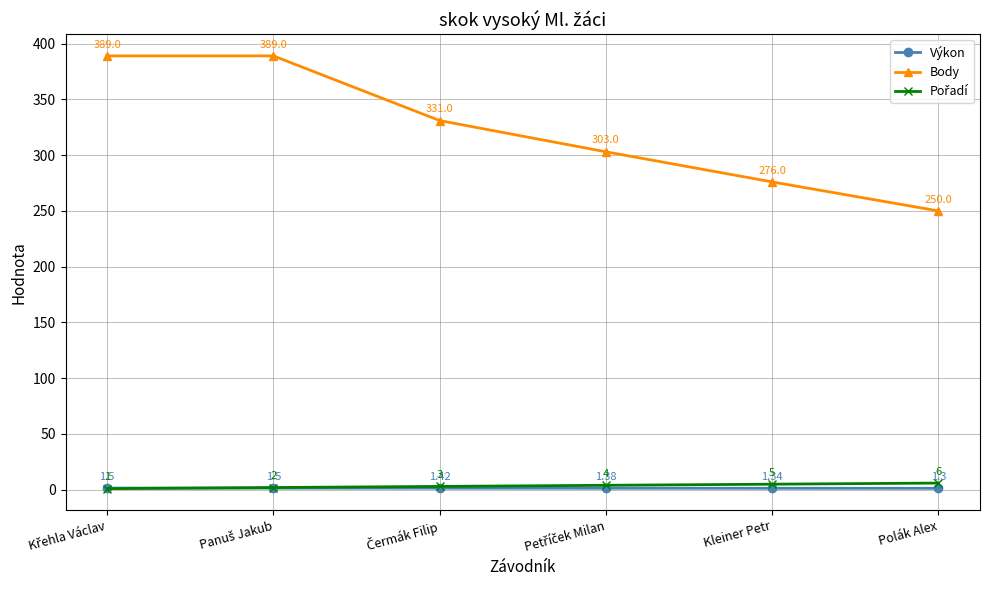

At how many categories does at least one series exceed 210?

6